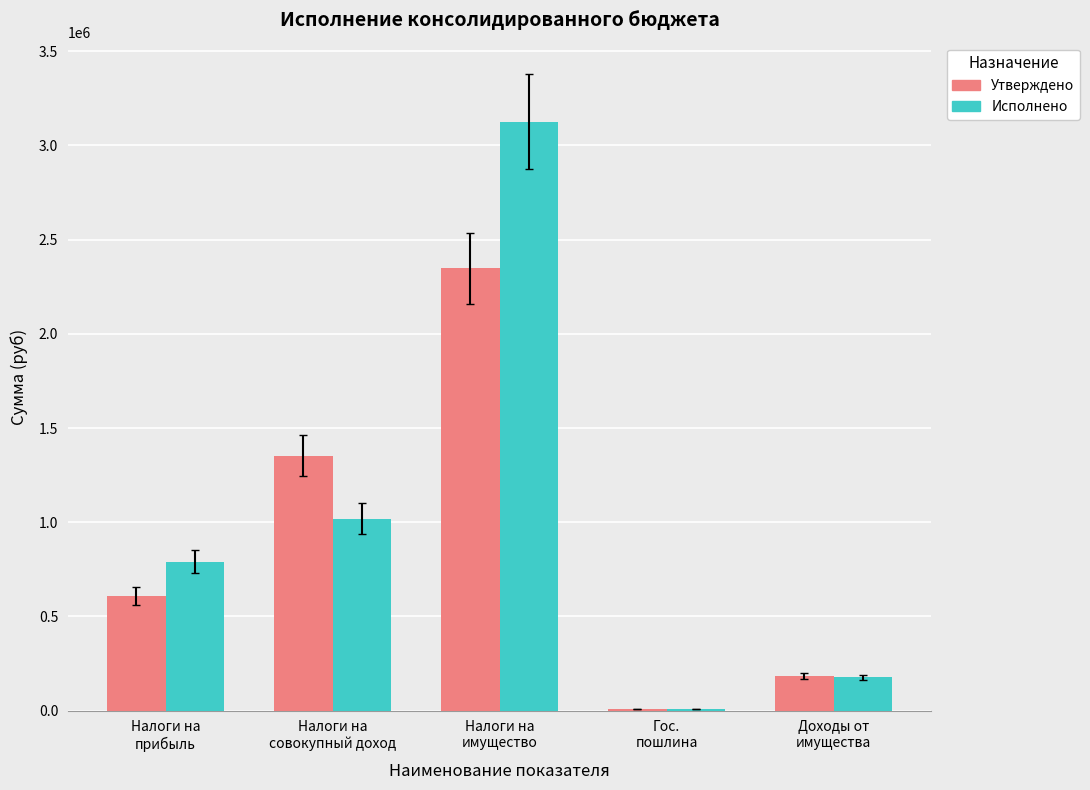

Reading right to left, transcribe all the data shown in this chart.

Утверждено: Доходы от
имущества=184800.0	Гос.
пошлина=7400.0	Налоги на
имущество=2347300.0	Налоги на
совокупный доход=1352900.0	Налоги на
прибыль=608882.4
Исполнено: Доходы от
имущества=175854.2	Гос.
пошлина=9800.0	Налоги на
имущество=3127119.3	Налоги на
совокупный доход=1018113.7	Налоги на
прибыль=790961.6